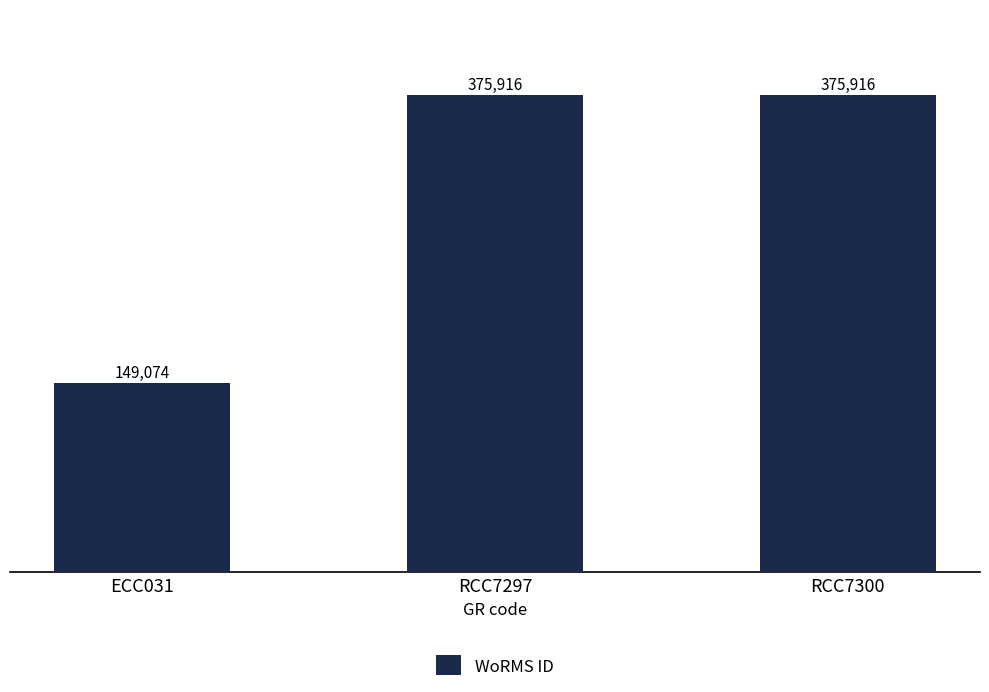

How many values are below 375916?

1